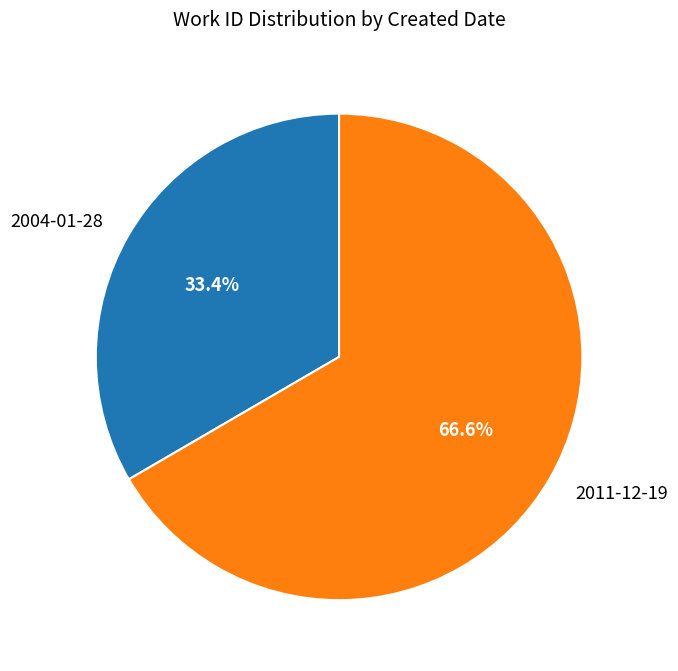

Between 2011-12-19 and 2004-01-28, which is larger?

2011-12-19